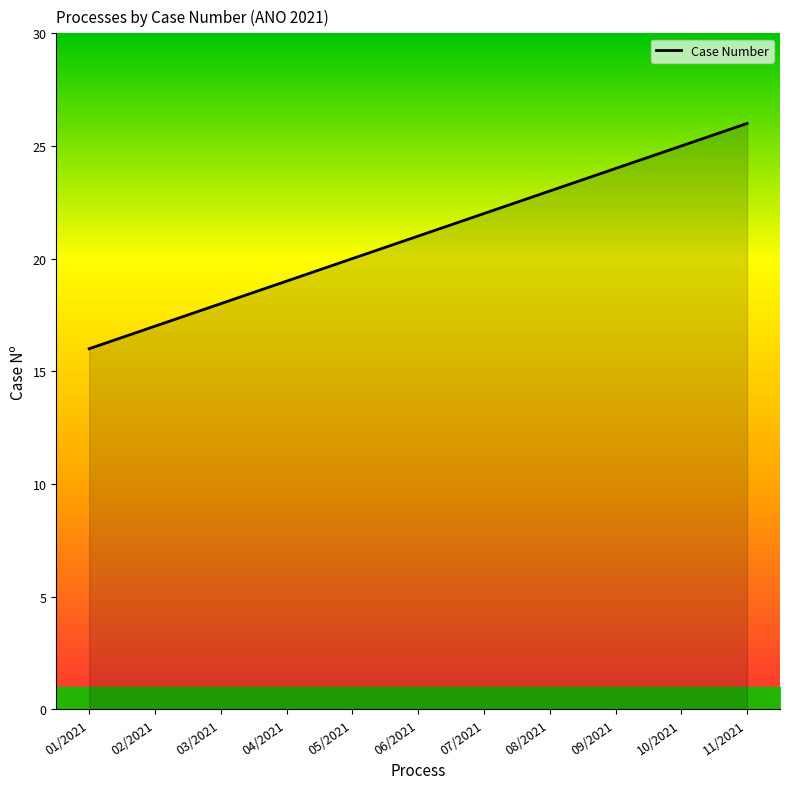

What position from the right is 01/2021?

11